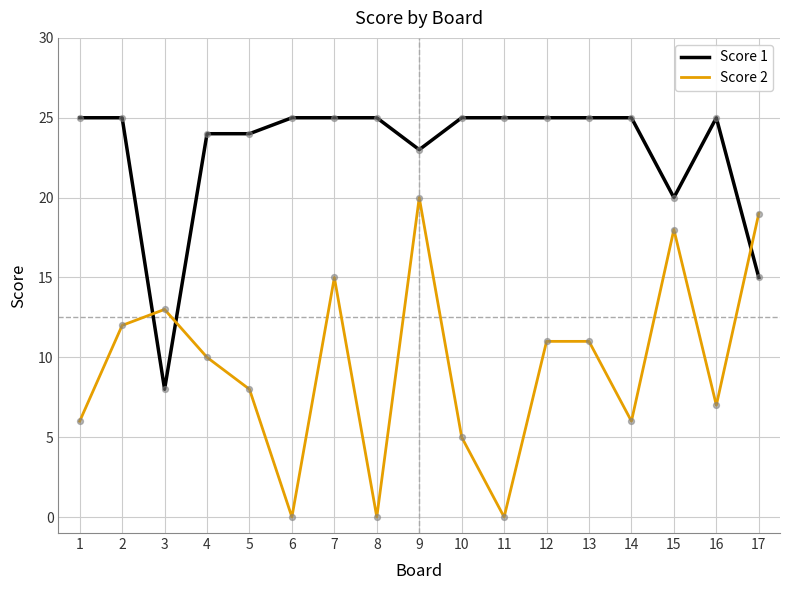

At how many categories does at least one series exceed 15?

16